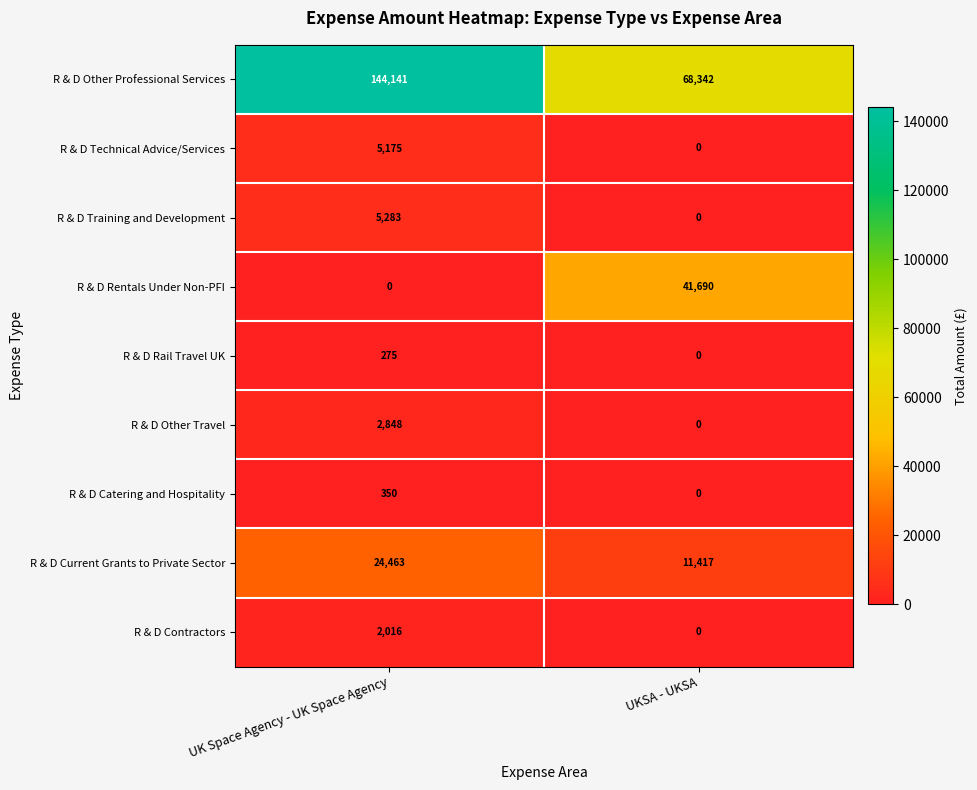

Reading right to left, list all the values displayed in this chart.

R & D Other Professional Services: 68342	144141
R & D Technical Advice/Services: 0	5175
R & D Training and Development: 0	5283
R & D Rentals Under Non-PFI: 41690	0
R & D Rail Travel UK: 0	275
R & D Other Travel: 0	2848
R & D Catering and Hospitality: 0	350
R & D Current Grants to Private Sector: 11417	24463
R & D Contractors: 0	2016